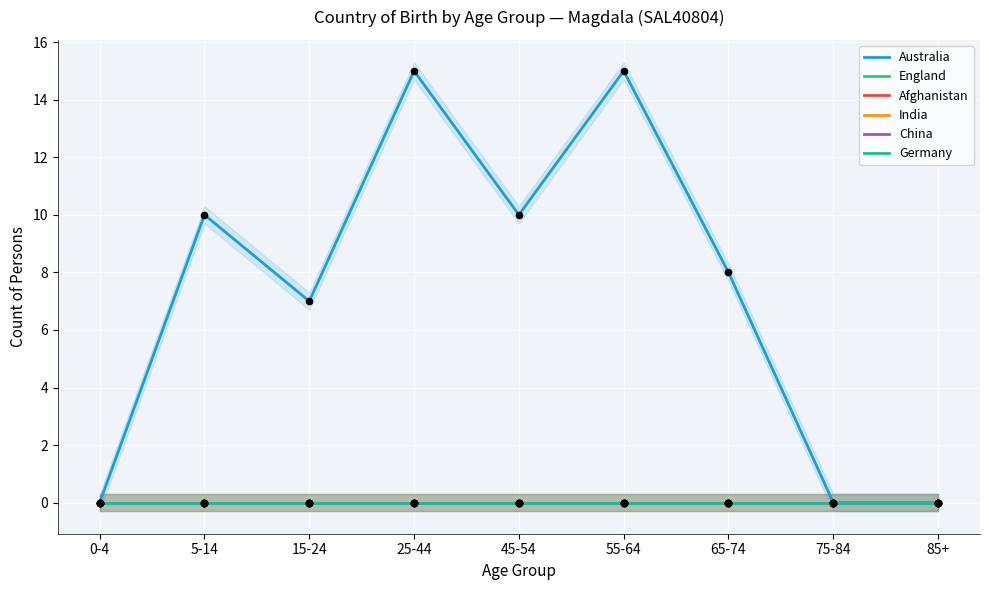

Which series reaches the minimum Y coordinate?

Australia